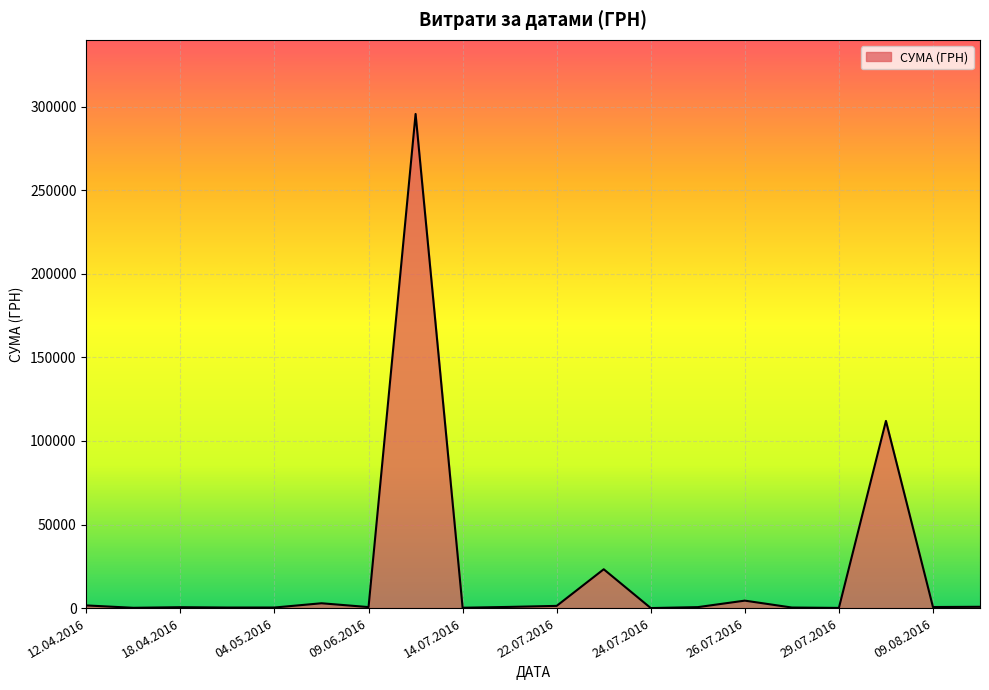

What is the difference between the maximum and minimum values?

295627.4